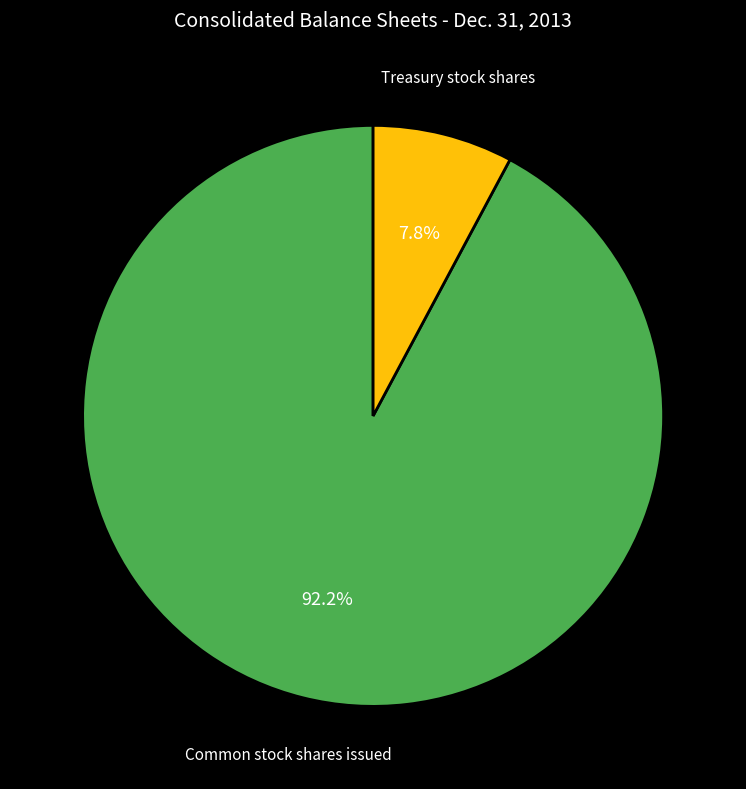

Is it true that Common stock shares issued is 92% of the pie?

True